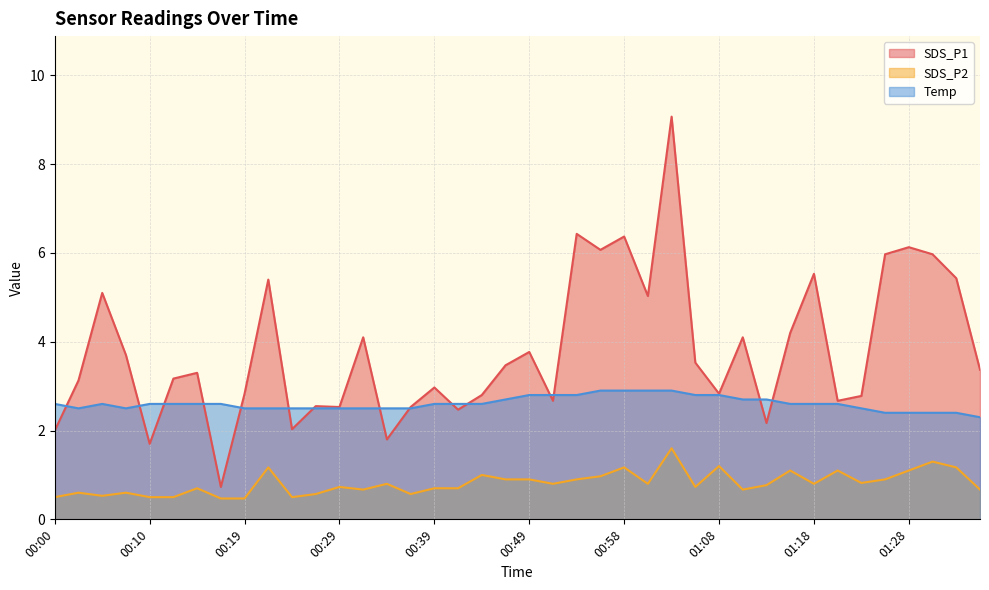

What is the label of the 39th point from the right?

00:02